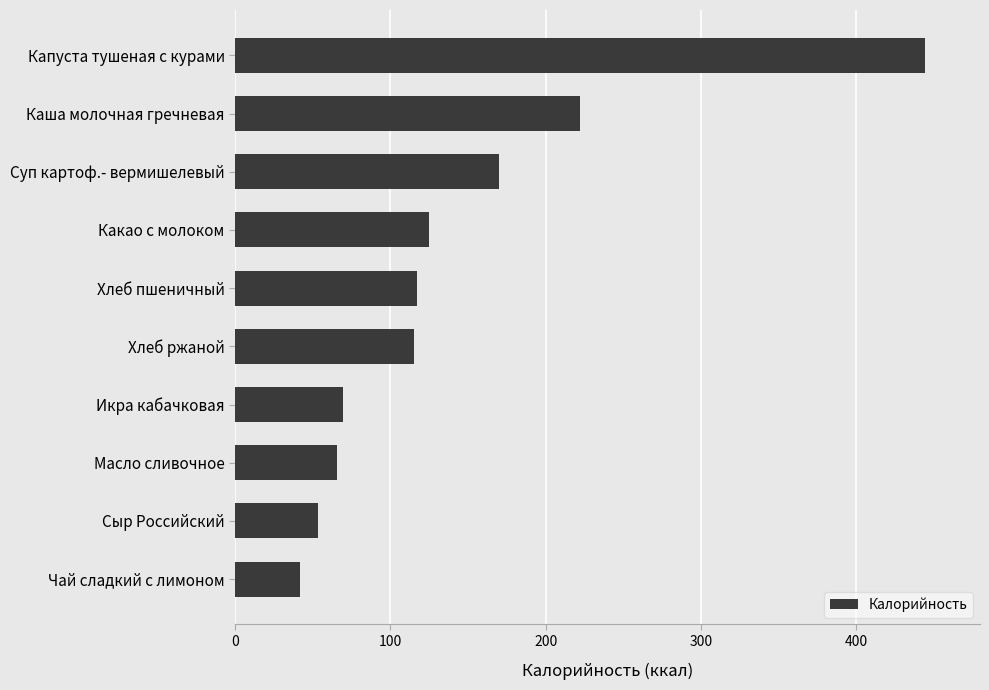

Count the number of categories in the chart.

10